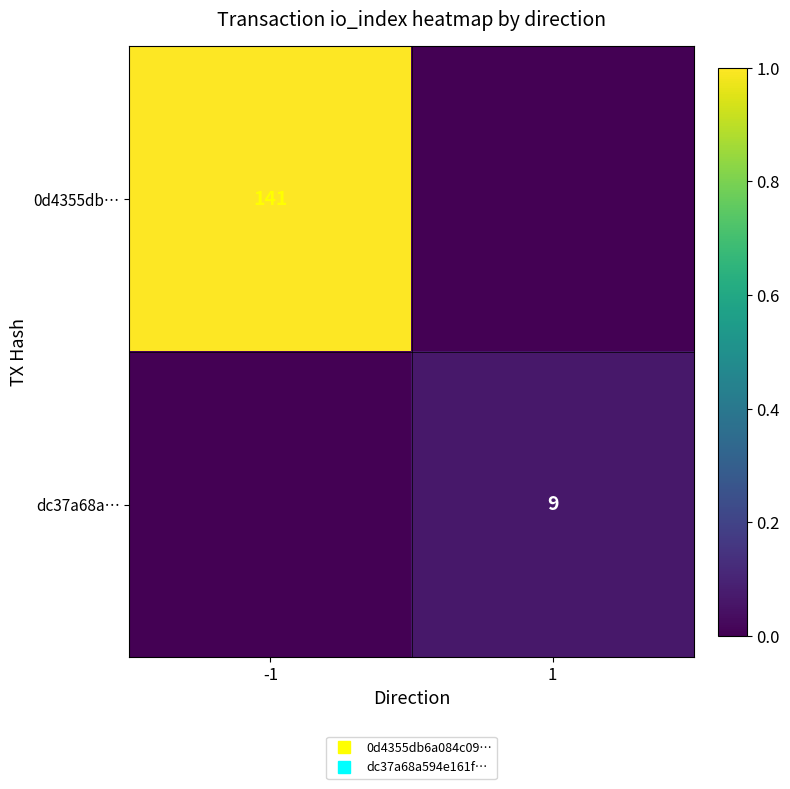

Between 1 and -1, which is larger?

-1